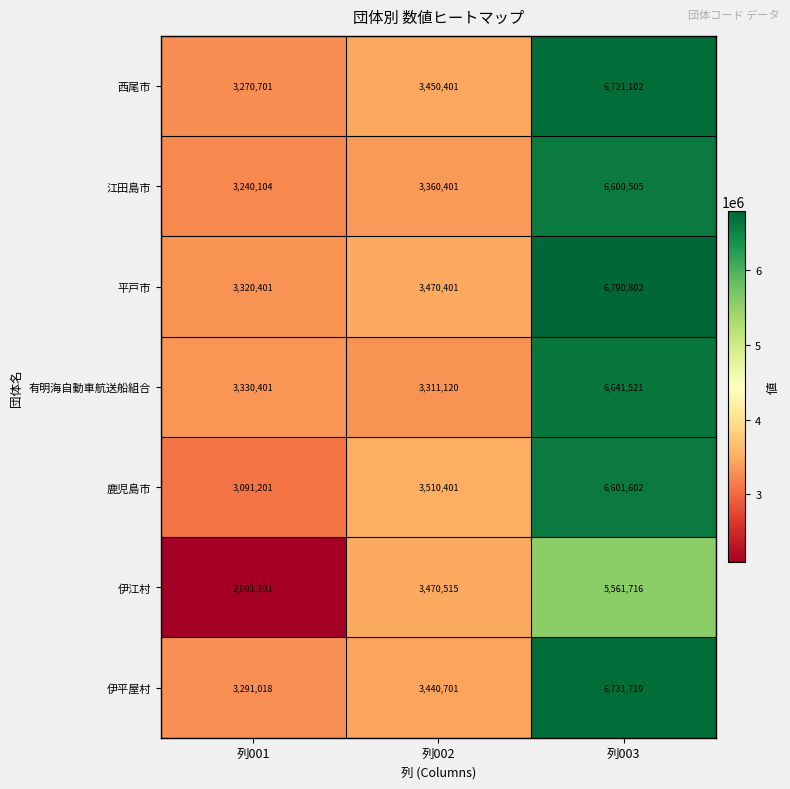

What is the sum of all 平戸市 values?

13581604